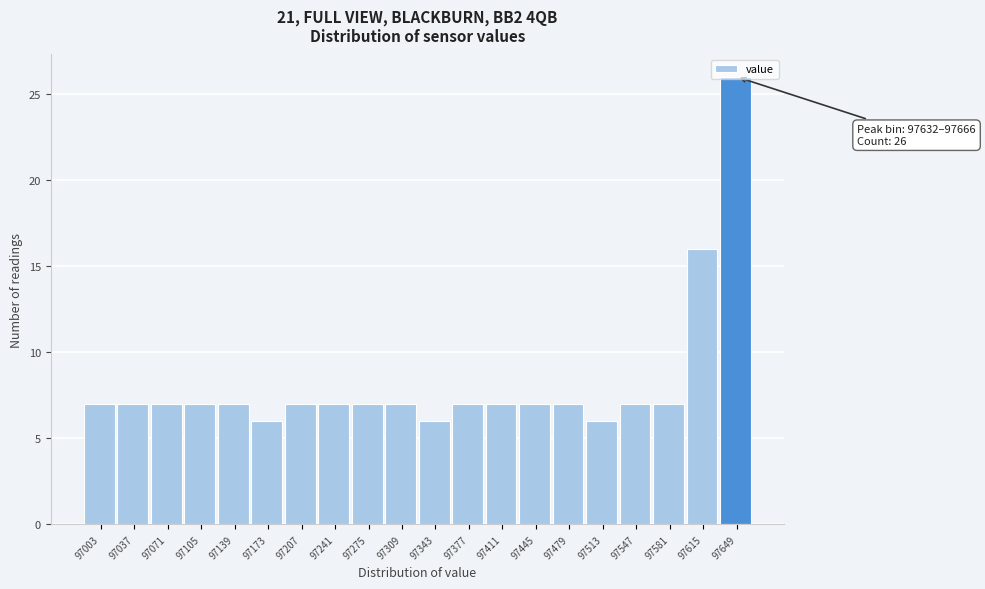

Which range on the x-axis has the tallest bar?

97630 to 97665